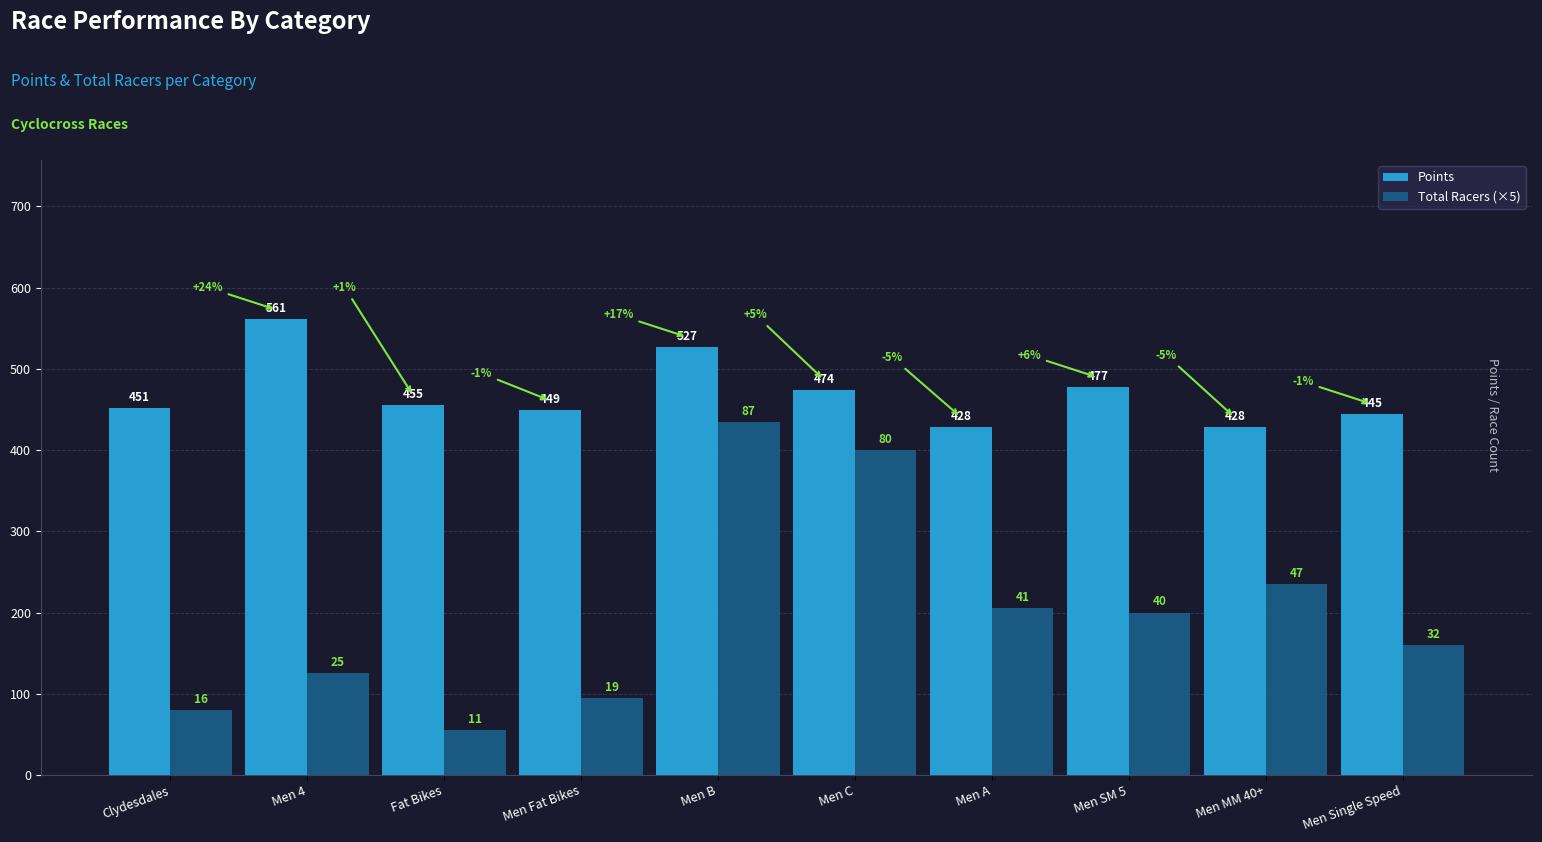

What is the spread (max minus min) of values at Men Single Speed?

284.8